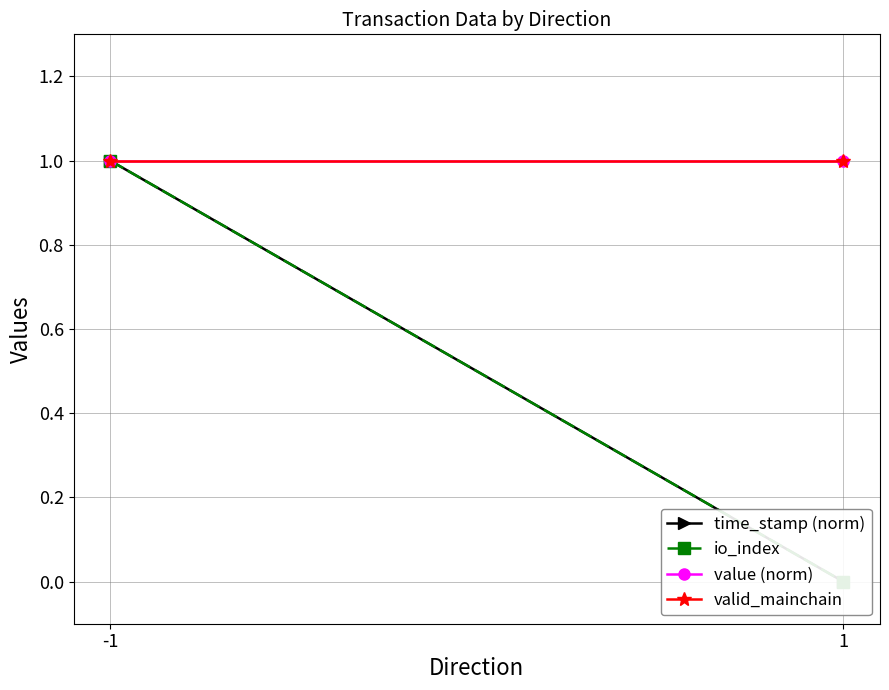

Reading left to right, extract all data points from this chart.

time_stamp (norm): 1	0
io_index: 1	0
value (norm): 1	1
valid_mainchain: 1	1